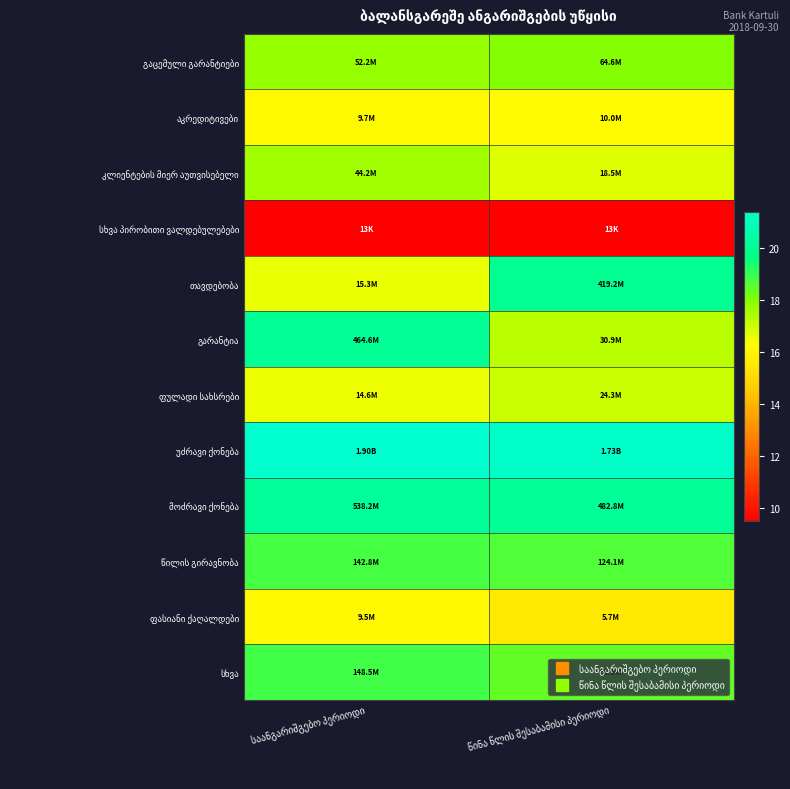

Rank the series by their maximum value, from lowest to highest.

სხვა პირობითი ვალდებულებები, ფასიანი ქაღალდები, აკრედიტივები, ფულადი სახსრები, კლიენტების მიერ აუთვისებელი, გაცემული გარანტიები, წილის გირავნობა, სხვა, თავდებობა, გარანტია, მოძრავი ქონება, უძრავი ქონება